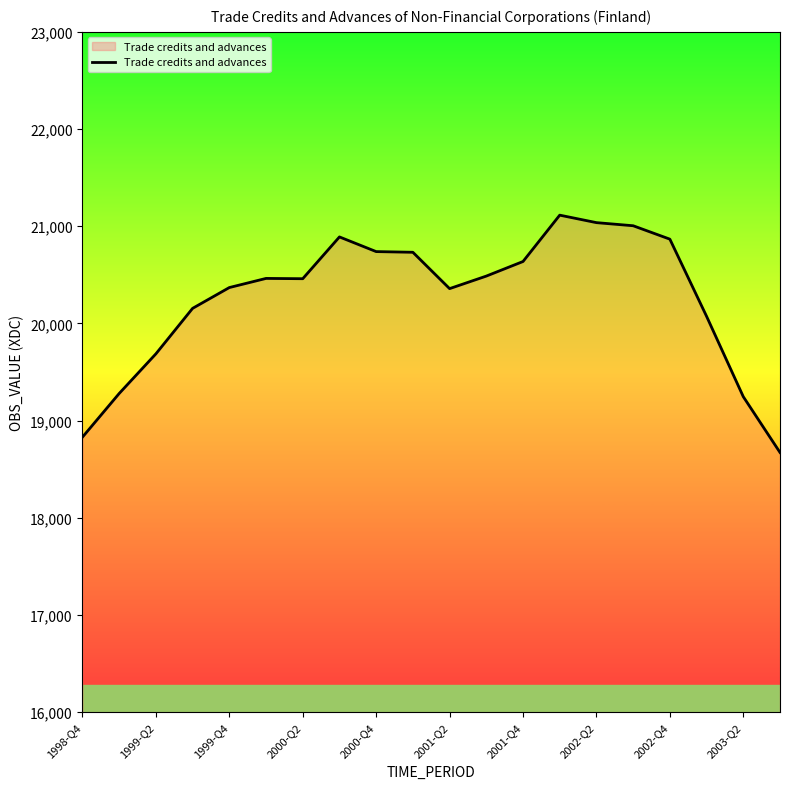

What is the maximum value shown in the chart?

21114